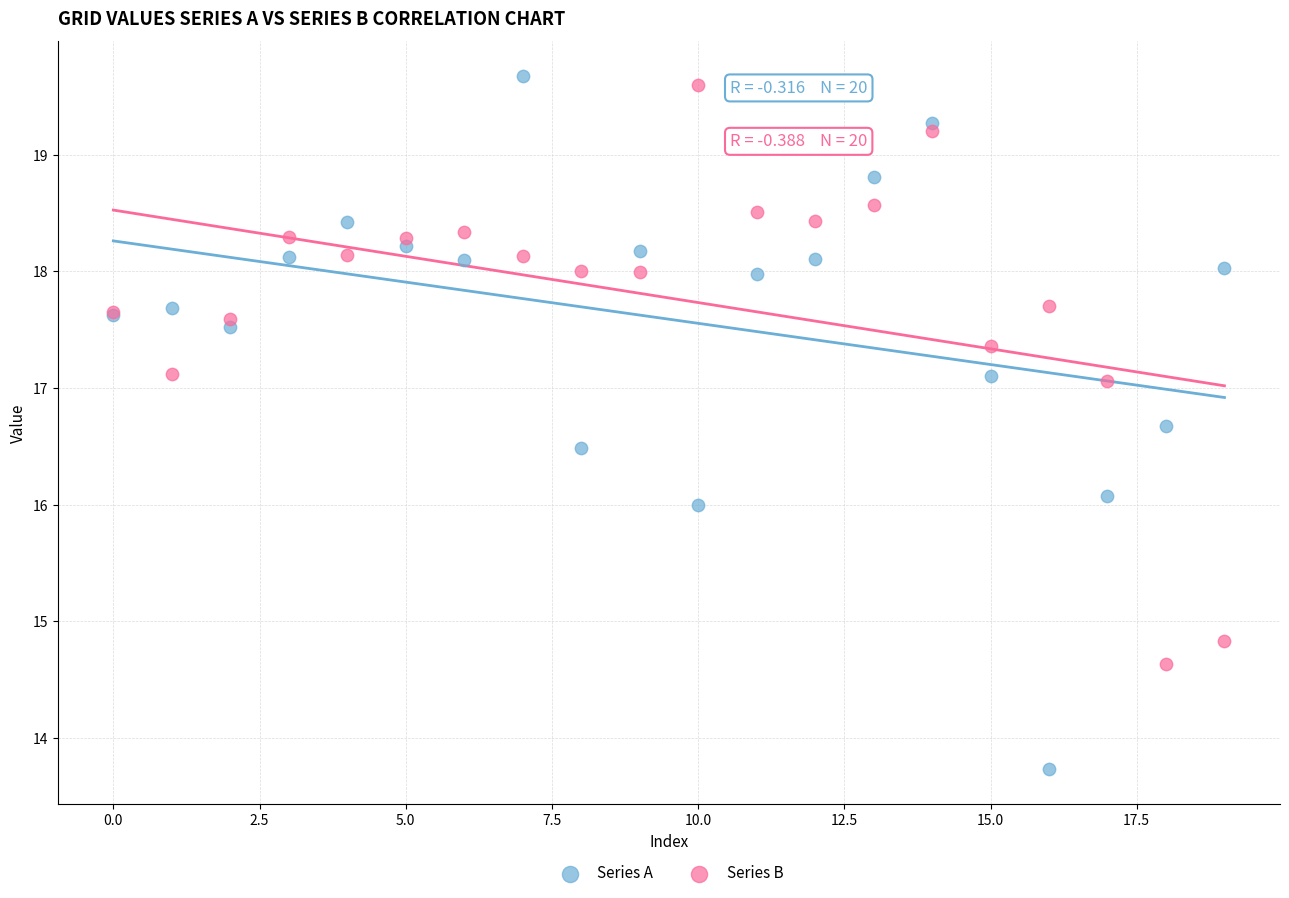

Which series contains the lowest Y value?

Series A